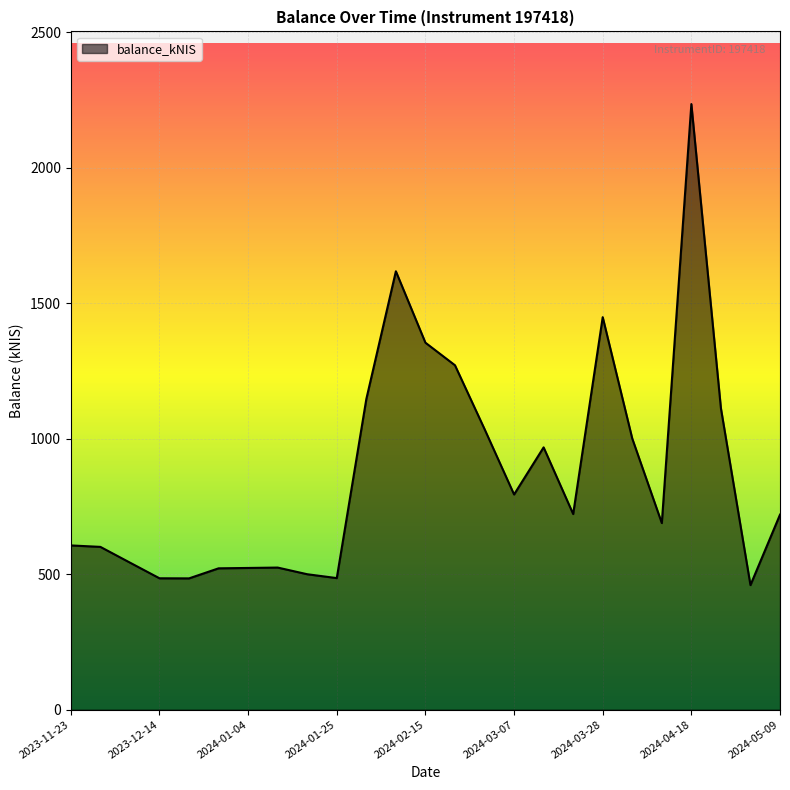

What is the difference between the maximum and minimum values?

1775.6